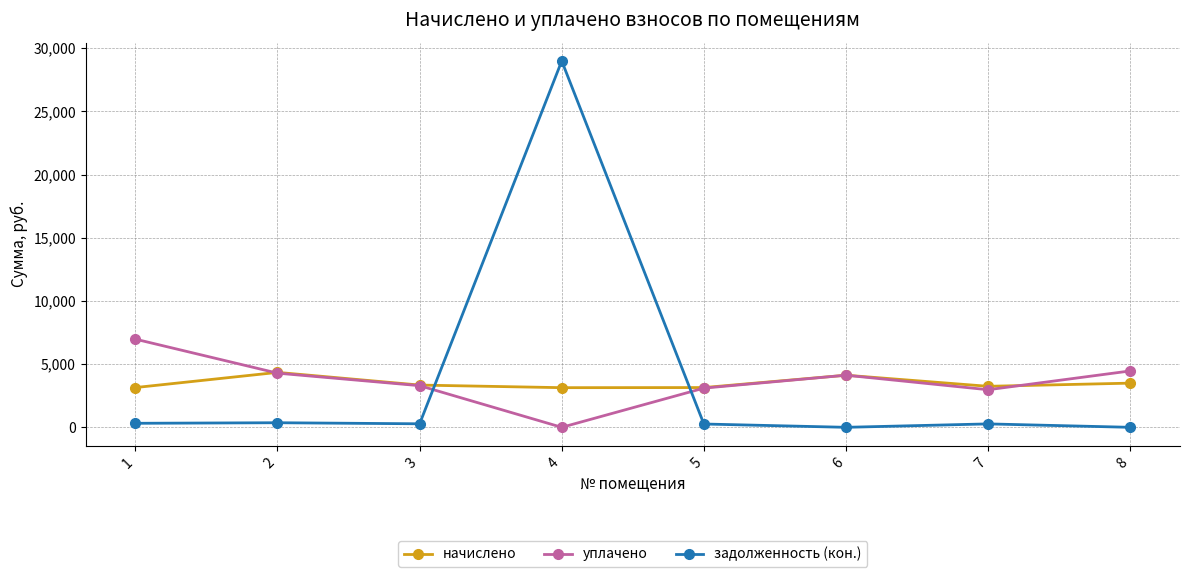

Rank the series at 1 from highest to lowest value.

уплачено, начислено, задолженность (кон.)